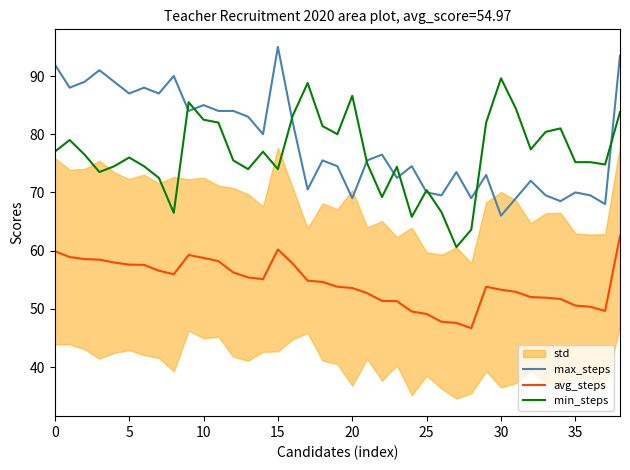

Reading left to right, transcribe all the data shown in this chart.

max_steps: 92.0	88.0	89.0	91.0	89.0	87.0	88.0	87.0	90.0	84.0	85.0	84.0	84.0	83.0	80.0	95.0	82.0	70.5	75.5	74.5	69.0	75.5	76.5	72.5	74.5	70.0	69.5	73.5	69.0	73.0	66.0	69.0	72.0	69.5	68.5	70.0	69.5	68.0	93.5
avg_steps: 59.9	58.9	58.5	58.5	58.0	57.6	57.5	56.5	56.0	59.2	58.8	58.2	56.2	55.4	55.1	60.2	57.8	54.8	54.6	53.8	53.6	52.7	51.4	51.3	49.5	49.1	47.8	47.6	46.7	53.8	53.3	52.9	52.0	51.9	51.7	50.6	50.4	49.6	62.5
min_steps: 77.0	79.0	76.5	73.5	74.5	76.0	74.5	72.5	66.5	85.5	82.5	82.0	75.5	74.0	77.0	74.0	83.2	88.8	81.4	80.0	86.6	75.0	69.2	74.4	65.8	70.4	66.6	60.6	63.6	82.0	89.6	84.4	77.4	80.4	81.0	75.2	75.2	74.8	83.8